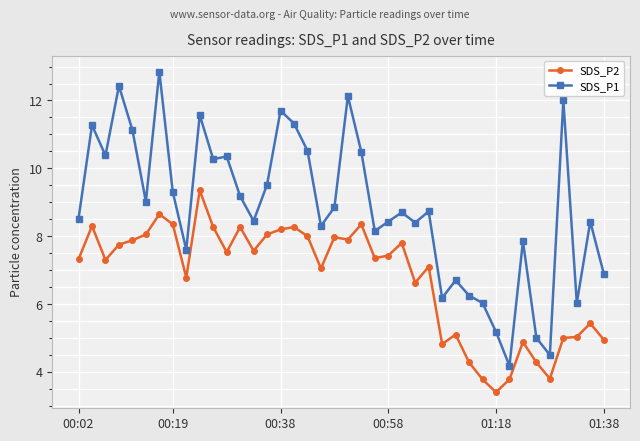

Which series has the largest total across all categories?

SDS_P1